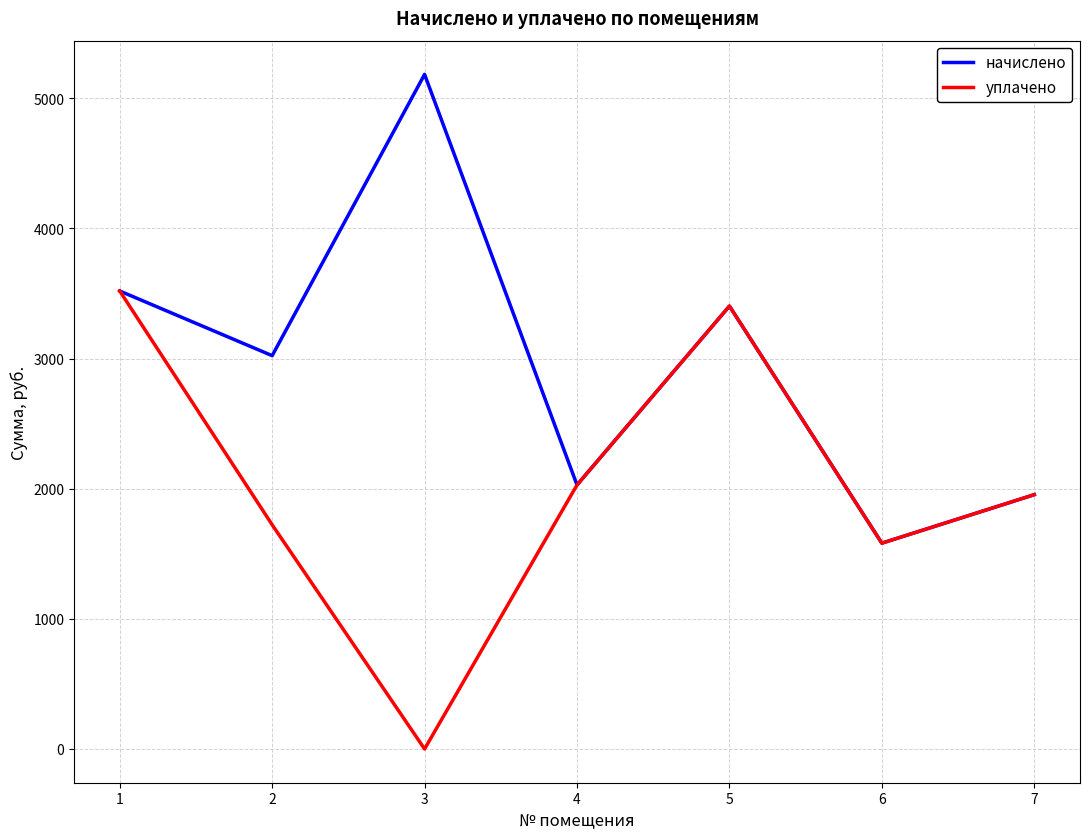

Rank the categories by уплачено value from lowest to highest.

3, 6, 2, 7, 4, 5, 1